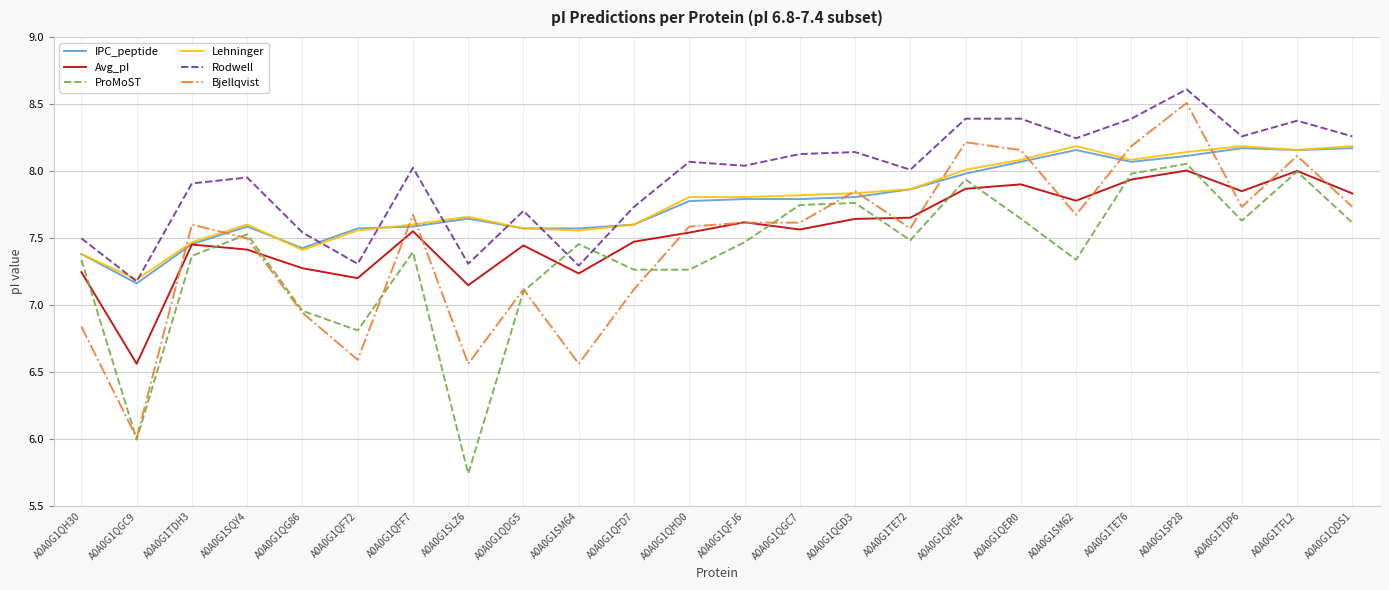

True or false: Lehninger and ProMoST intersect in this chart.

False